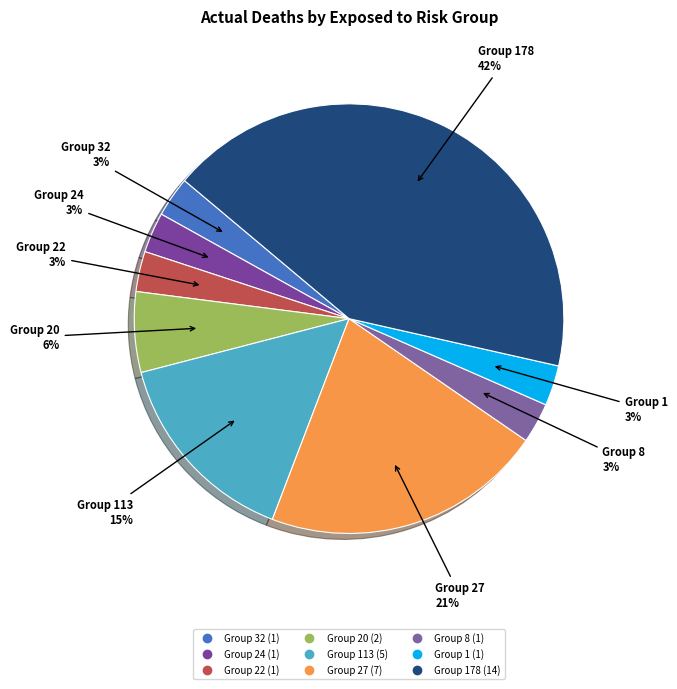

How many slices are in this pie chart?

9